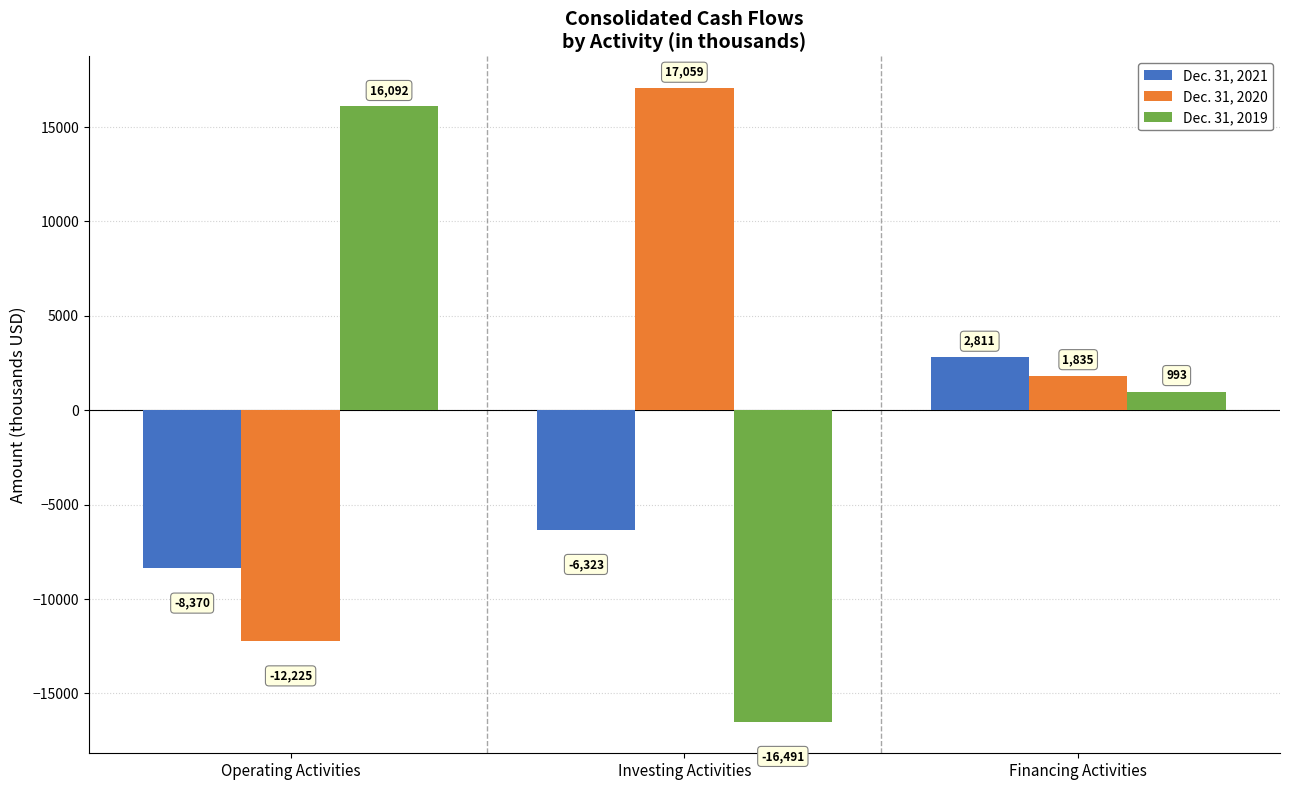

What is the minimum value for Dec. 31, 2019?

-16491